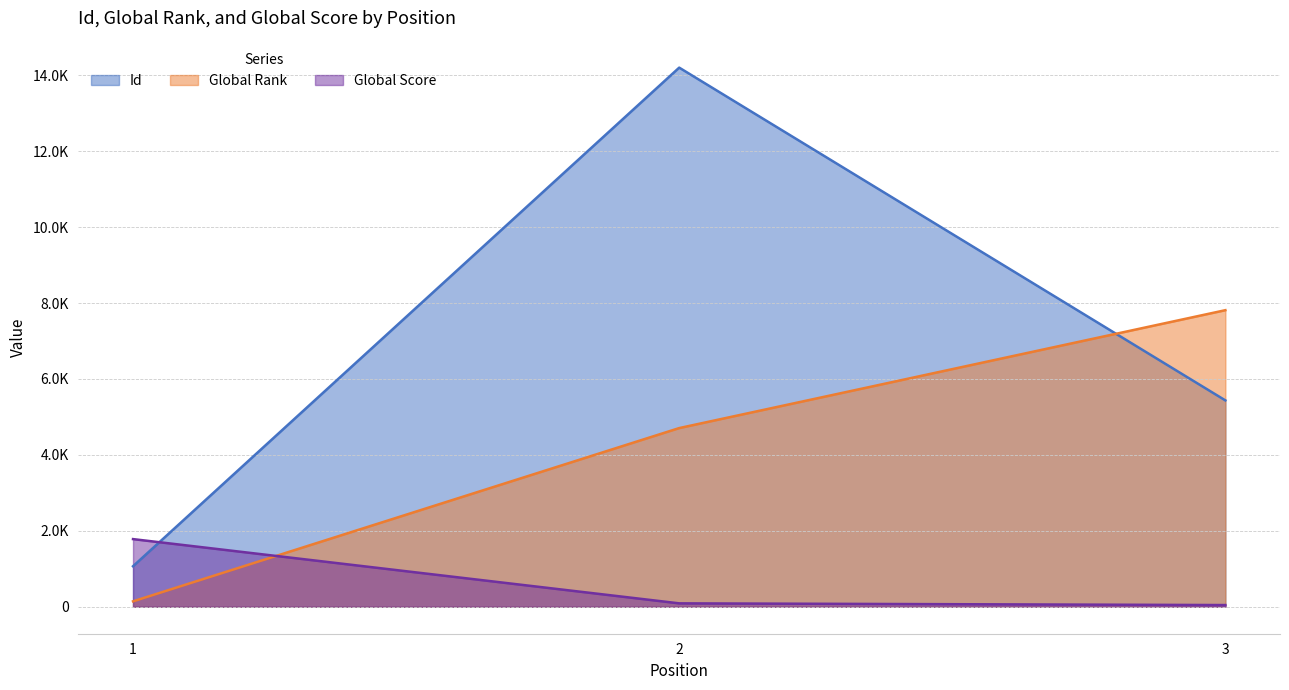

What is the approximate value of Global Score at 2, to the nearest 10?

90